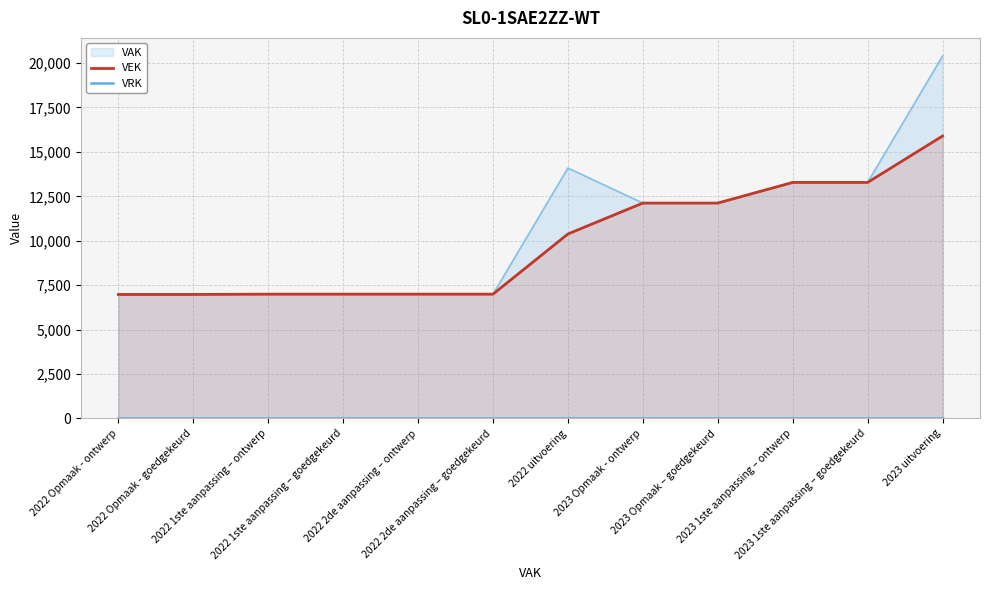

What is the minimum value for VEK?

6977